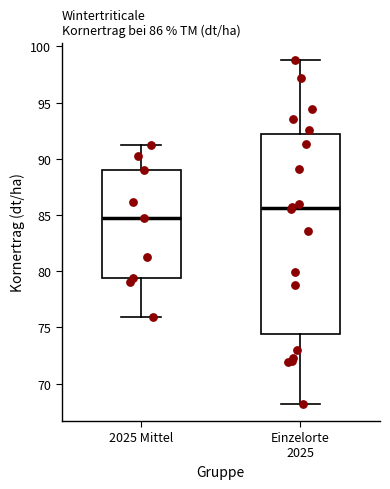

Comparing the boxes themselves (not the whiskers), which one is the tallest?

Einzelorte 2025